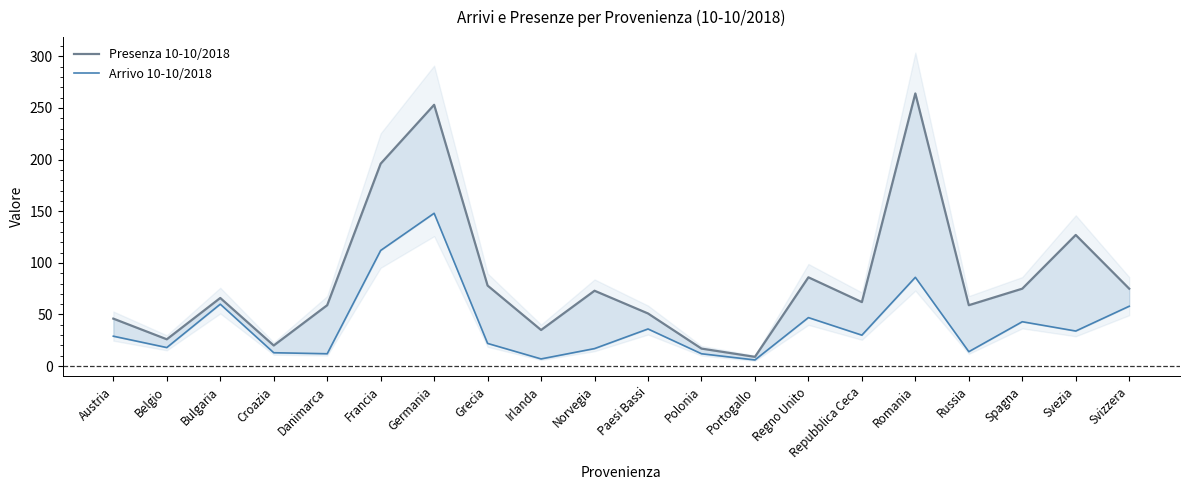

Rank the series at Grecia from highest to lowest value.

Presenza 10-10/2018, Arrivo 10-10/2018